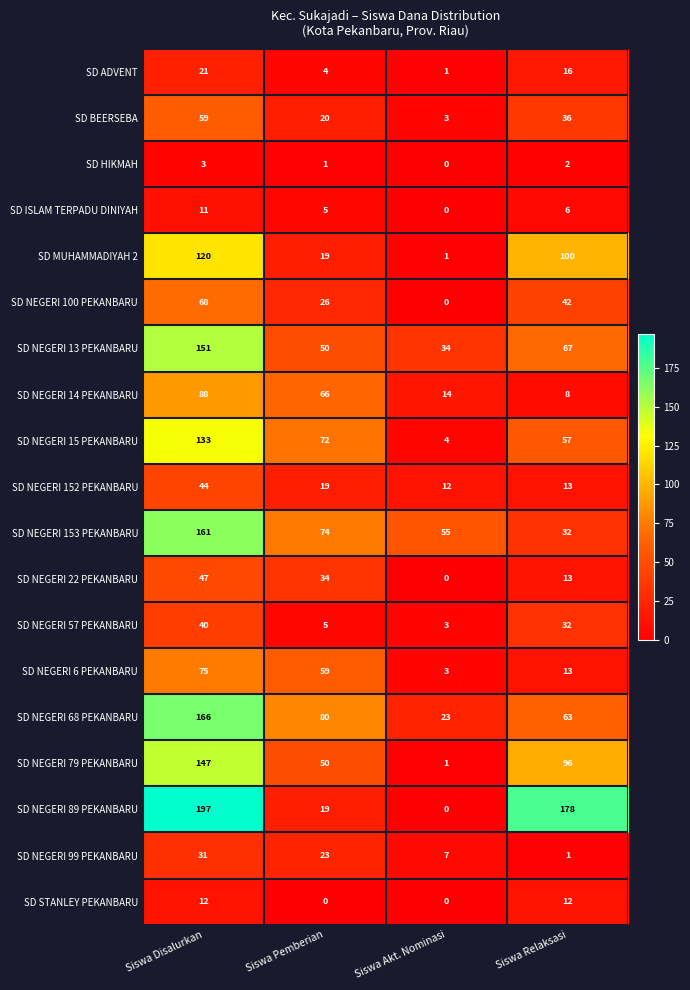

Count the number of categories in the chart.

4